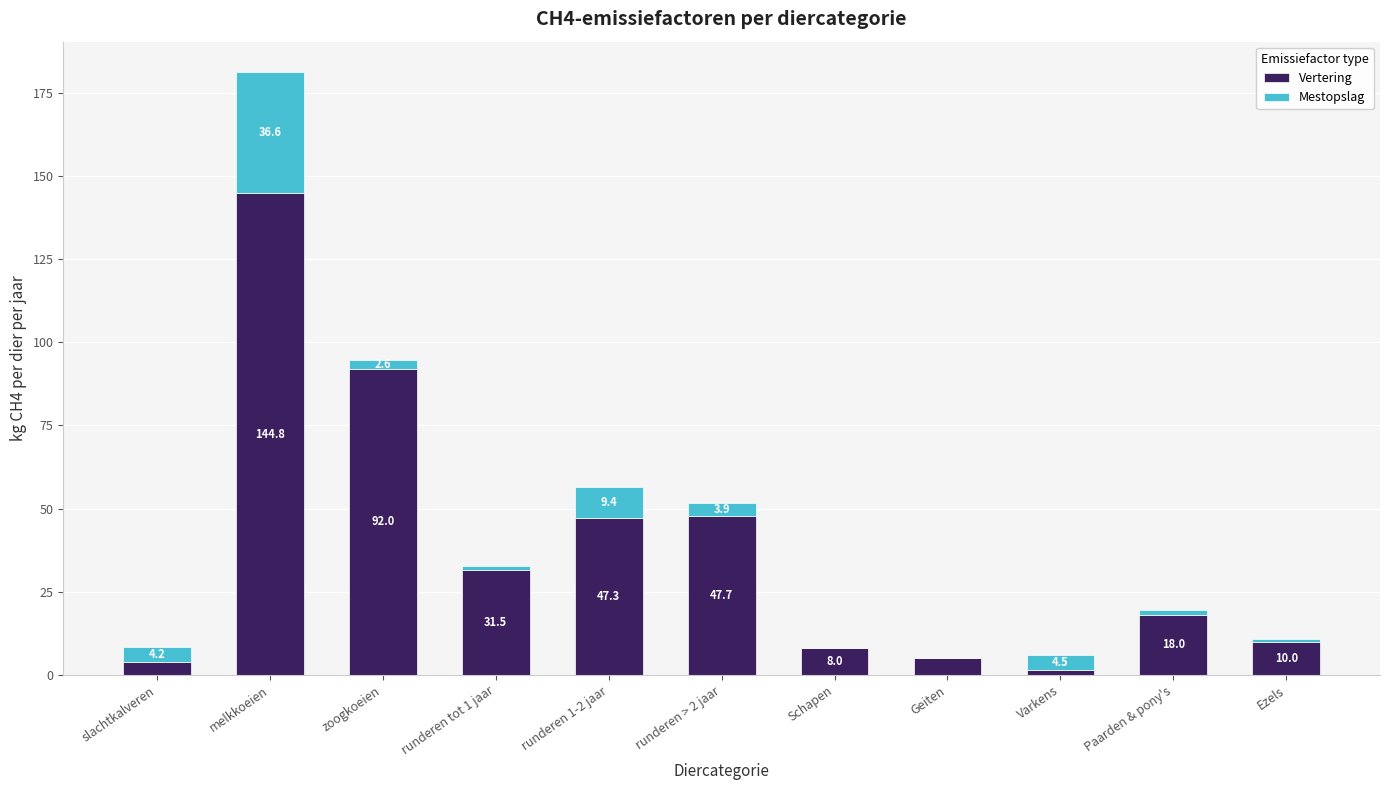

What is the total value across all series at Ezels?

10.8